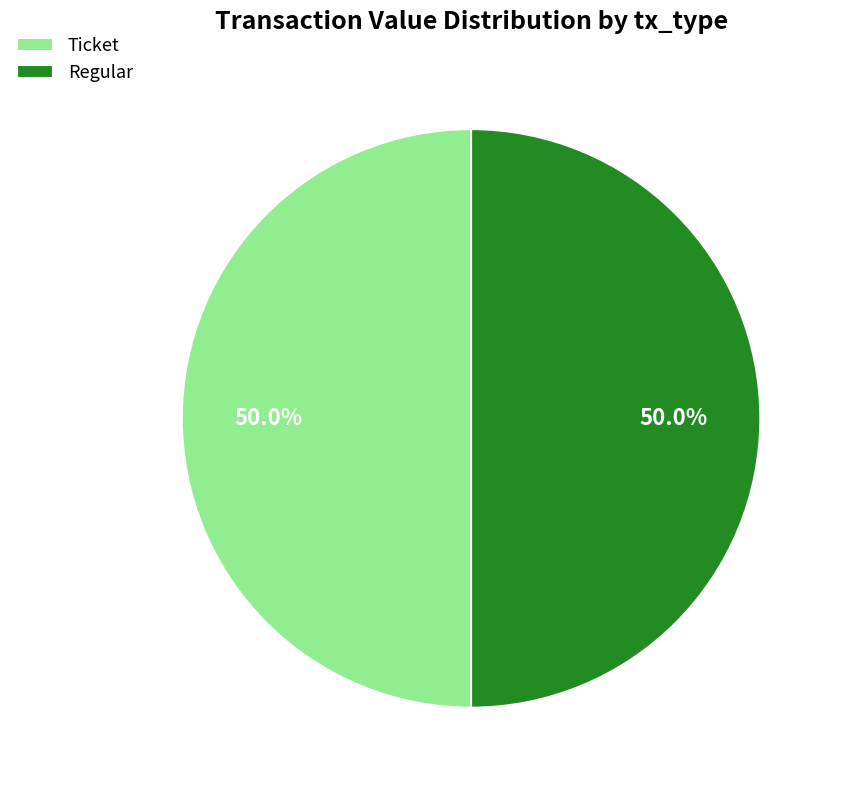

Combined, do Ticket and Regular account for over 50%?

Yes